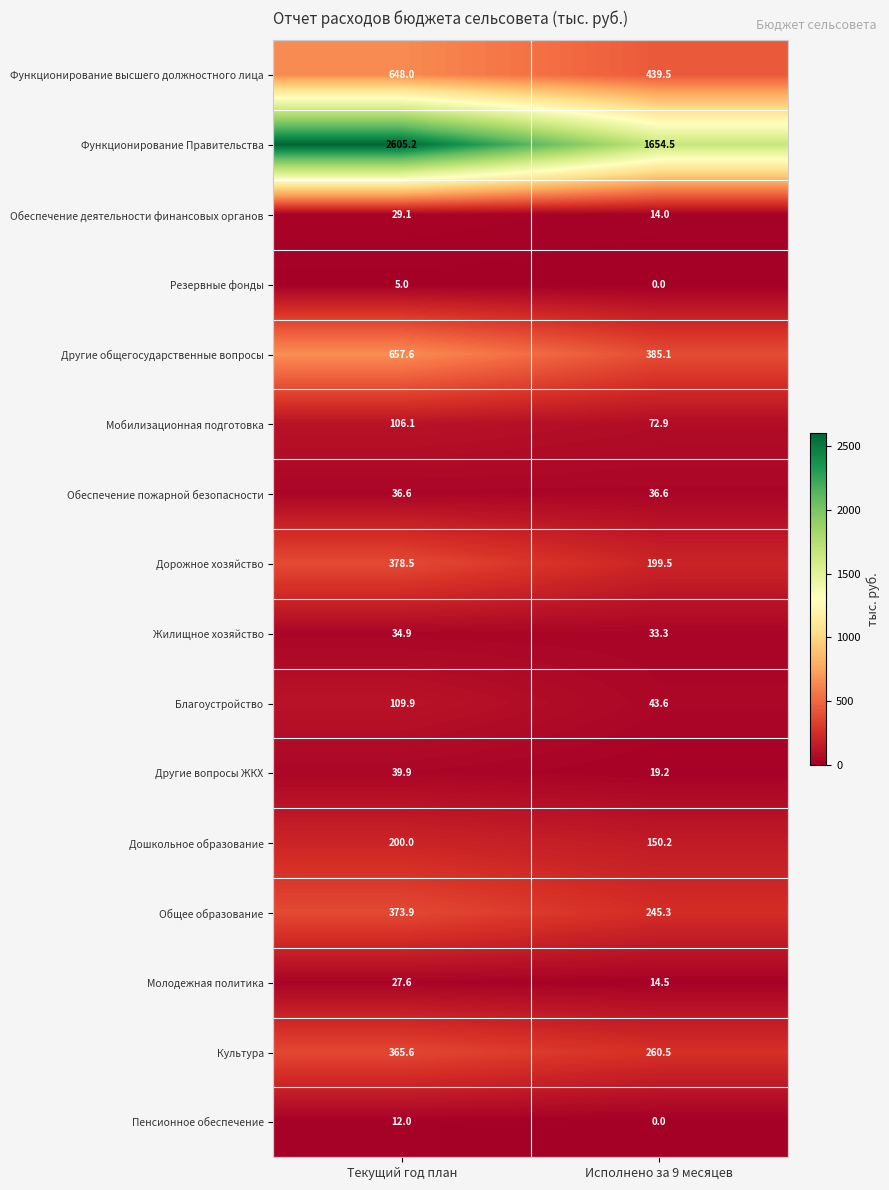

What is the difference between the Дошкольное образование values at Текущий год план and Исполнено за 9 месяцев?

49.8